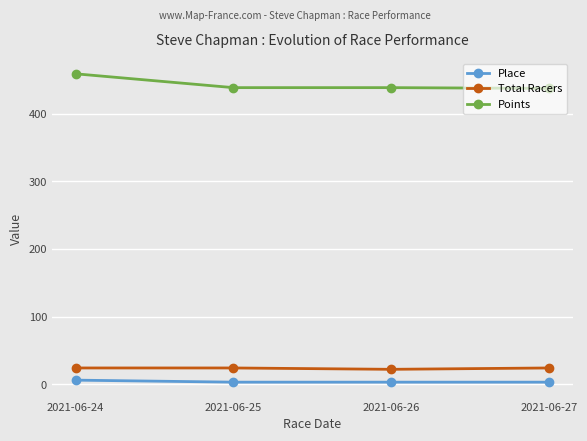

True or false: Total Racers has more than 2 interior local peaks.

False